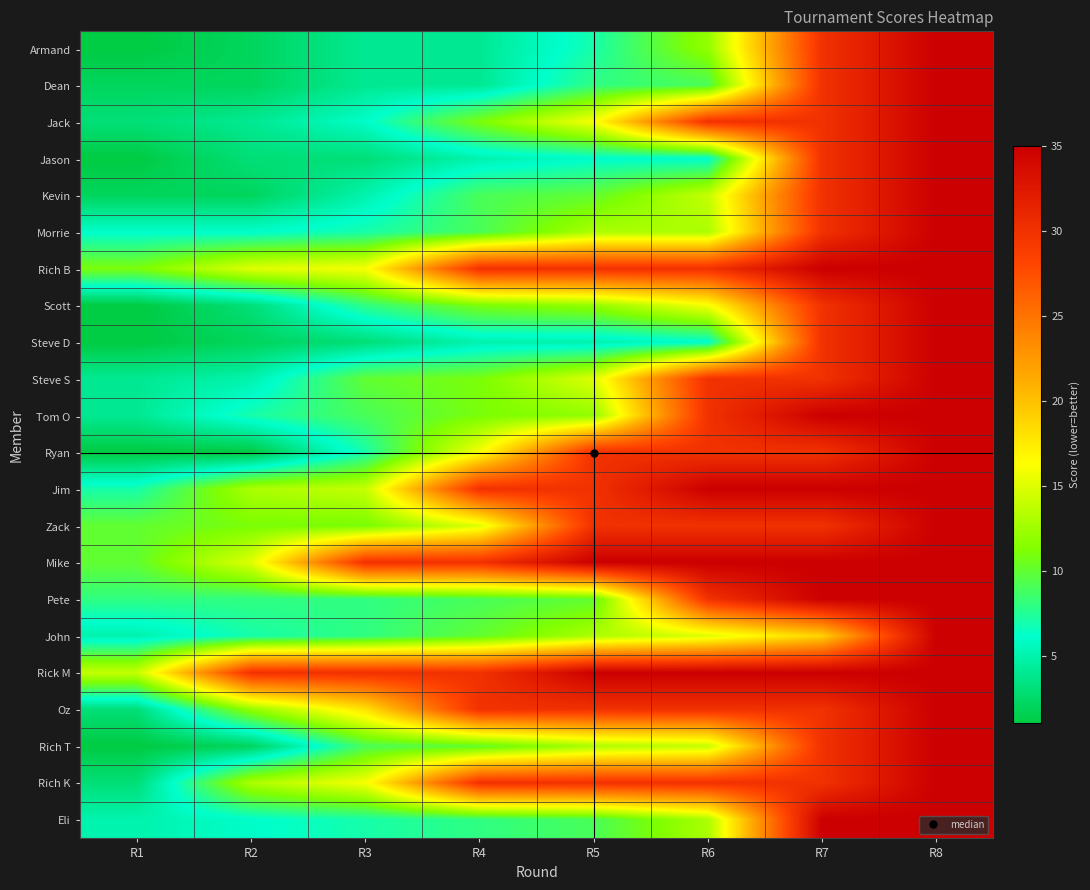

Reading left to right, what are all the values shown in this chart?

Armand: R1=1	R2=2	R3=4	R4=4	R5=7	R6=12	R7=30	R8=35
Dean: R1=2	R2=2	R3=4	R4=4	R5=8	R6=9	R7=30	R8=35
Jack: R1=3	R2=4	R3=6	R4=11	R5=16	R6=30	R7=30	R8=35
Jason: R1=1	R2=3	R3=3	R4=5	R5=6	R6=6	R7=30	R8=35
Kevin: R1=2	R2=2	R3=5	R4=9	R5=10	R6=14	R7=30	R8=35
Morrie: R1=6	R2=6	R3=7	R4=9	R5=13	R6=13	R7=30	R8=35
Rich B: R1=11	R2=15	R3=16	R4=30	R5=30	R6=30	R7=35	R8=35
Scott: R1=1	R2=3	R3=8	R4=11	R5=12	R6=16	R7=30	R8=35
Steve D: R1=1	R2=2	R3=3	R4=5	R5=5	R6=6	R7=30	R8=35
Steve S: R1=4	R2=5	R3=10	R4=11	R5=15	R6=30	R7=30	R8=35
Tom O: R1=4	R2=7	R3=9	R4=11	R5=12	R6=30	R7=35	R8=35
Ryan: R1=1	R2=1	R3=7	R4=16	R5=30	R6=30	R7=30	R8=35
Jim: R1=7	R2=13	R3=14	R4=30	R5=30	R6=35	R7=35	R8=35
Zack: R1=10	R2=11	R3=11	R4=15	R5=30	R6=30	R7=30	R8=35
Mike: R1=10	R2=15	R3=30	R4=30	R5=35	R6=35	R7=35	R8=35
Pete: R1=8	R2=8	R3=8	R4=9	R5=10	R6=30	R7=35	R8=35
John: R1=5	R2=7	R3=8	R4=10	R5=13	R6=15	R7=19	R8=35
Rick M: R1=14	R2=30	R3=30	R4=30	R5=35	R6=35	R7=35	R8=35
Oz: R1=3	R2=12	R3=18	R4=30	R5=30	R6=30	R7=30	R8=35
Rich T: R1=1	R2=2	R3=9	R4=10	R5=13	R6=14	R7=30	R8=35
Rich K: R1=3	R2=13	R3=16	R4=30	R5=30	R6=30	R7=30	R8=35
Eli: R1=5	R2=6	R3=7	R4=8	R5=9	R6=13	R7=35	R8=35